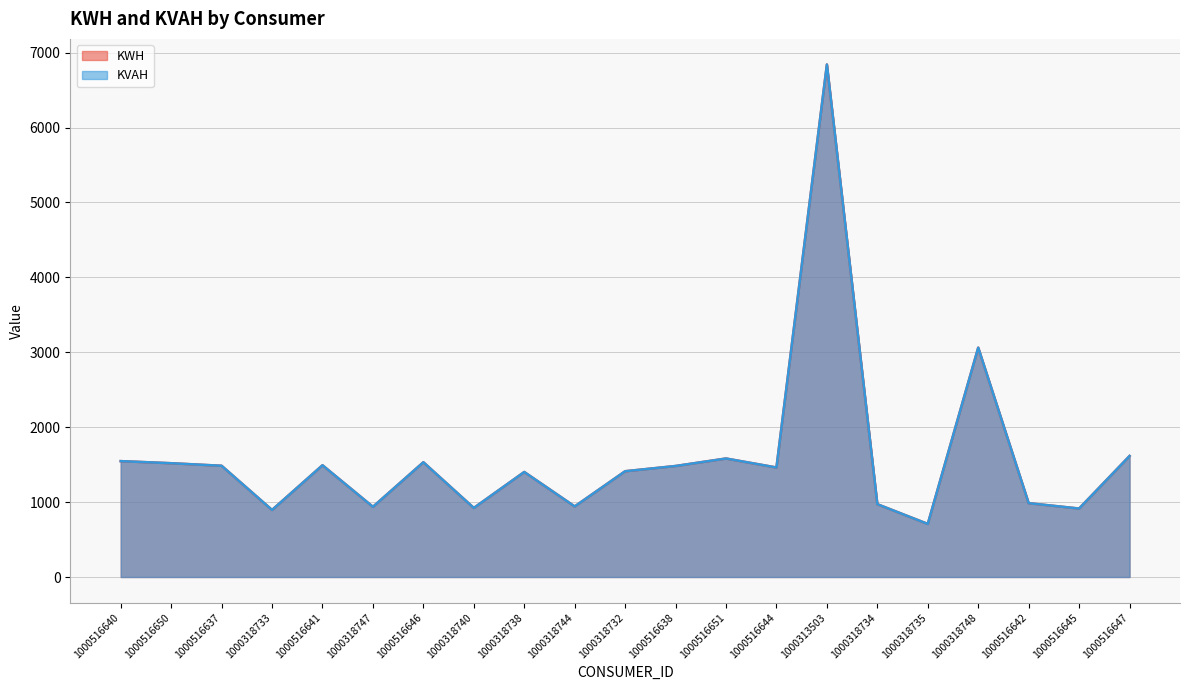

Reading left to right, list all the values displayed in this chart.

KWH: 1000516640=1547.0	1000516650=1519.0	1000516637=1485.0	1000318733=895.0	1000516641=1492.0	1000318747=937.0	1000516646=1532.0	1000318740=922.0	1000318738=1402.0	1000318744=942.0	1000318732=1412.0	1000516638=1482.0	1000516651=1582.0	1000516644=1462.0	1000313503=6842.0	1000318734=972.0	1000318735=708.5	1000318748=3062.1	1000516642=985.6	1000516645=914.0	1000516647=1615.5
KVAH: 1000516640=1547.0	1000516650=1519.0	1000516637=1485.0	1000318733=895.0	1000516641=1492.0	1000318747=937.0	1000516646=1532.0	1000318740=922.0	1000318738=1402.0	1000318744=942.0	1000318732=1412.0	1000516638=1482.0	1000516651=1582.0	1000516644=1462.0	1000313503=6842.0	1000318734=972.0	1000318735=708.5	1000318748=3062.1	1000516642=985.6	1000516645=914.0	1000516647=1615.5